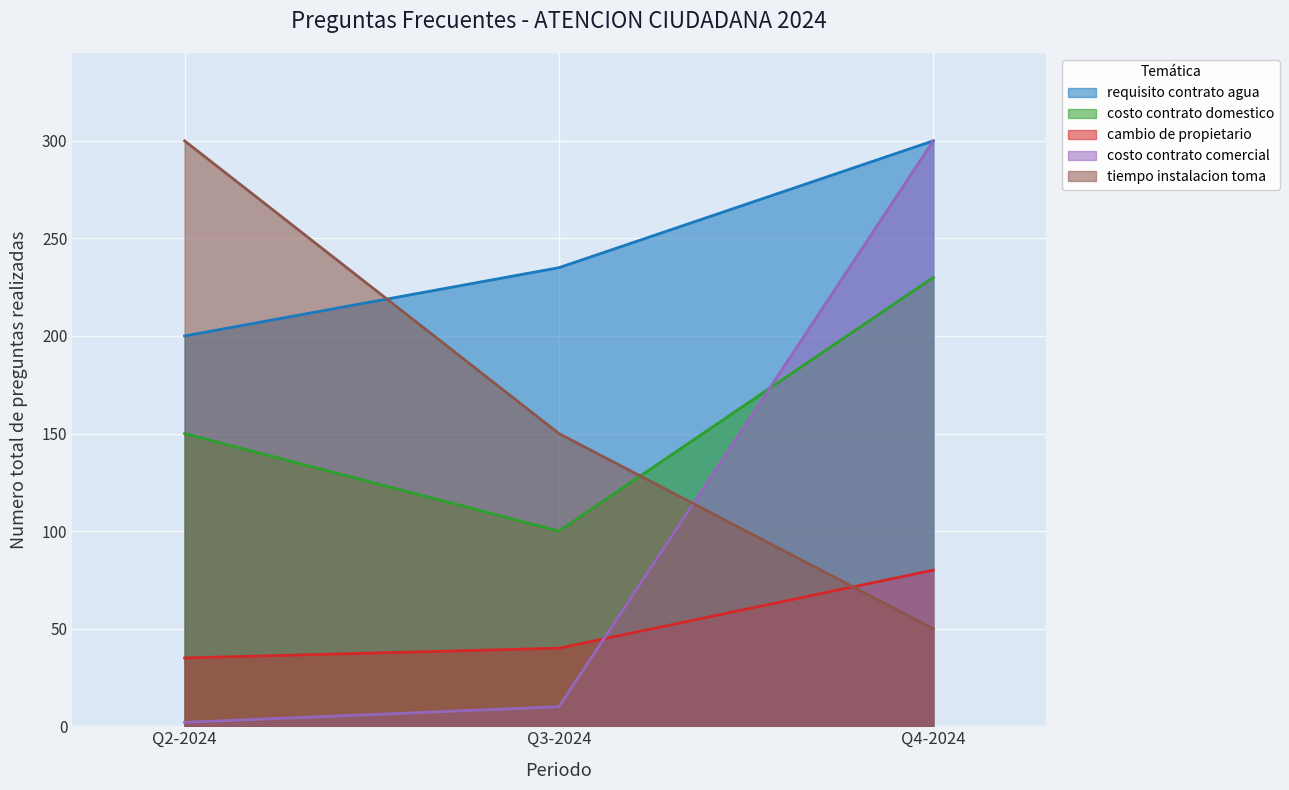

Is it true that costo contrato domestico equals 230 at Q4-2024?

True